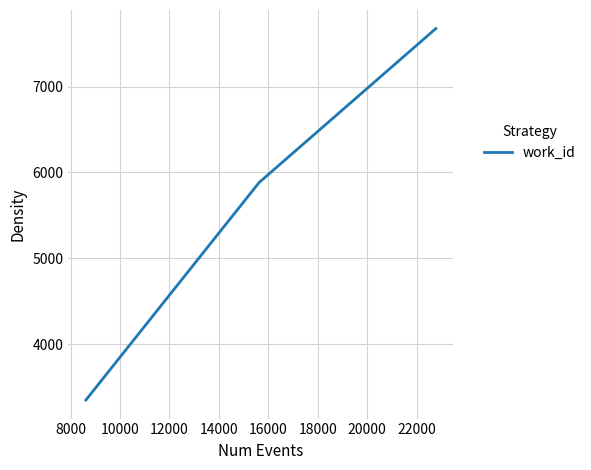

What is the minimum value shown in the chart?

3350